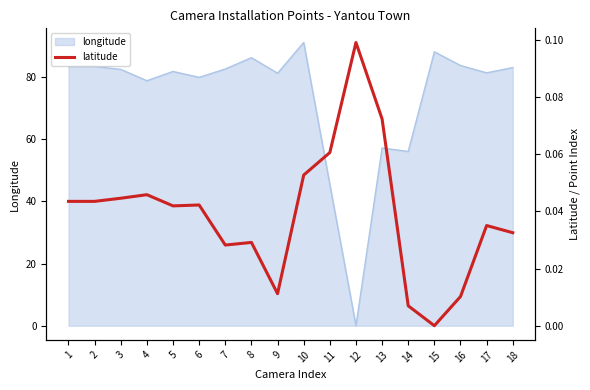

True or false: the data has more than 2 interior local peaks.

True